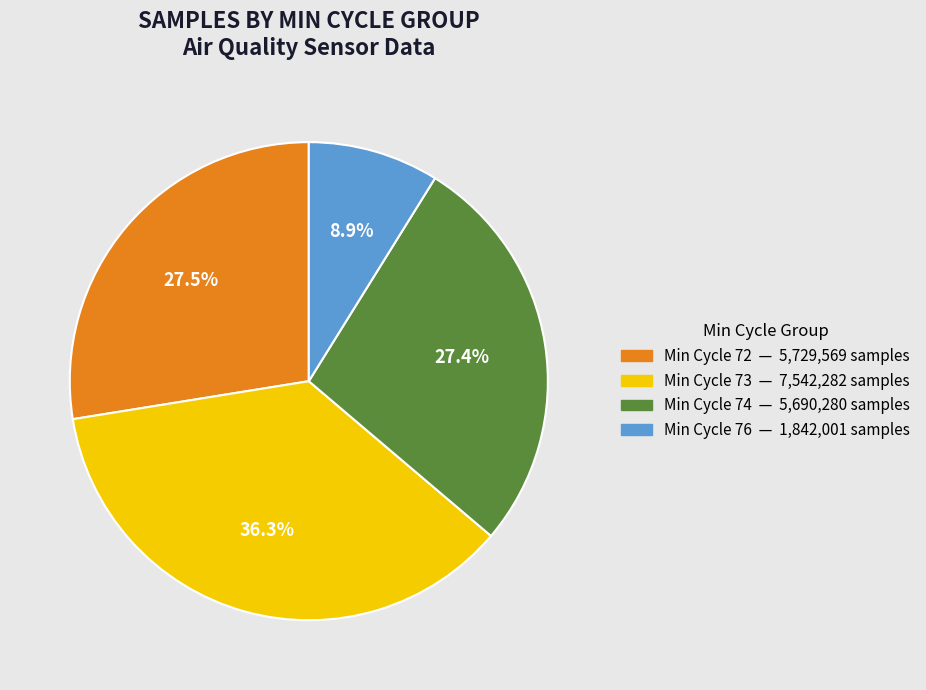

Is there any slice that represents more than half of the pie?

No